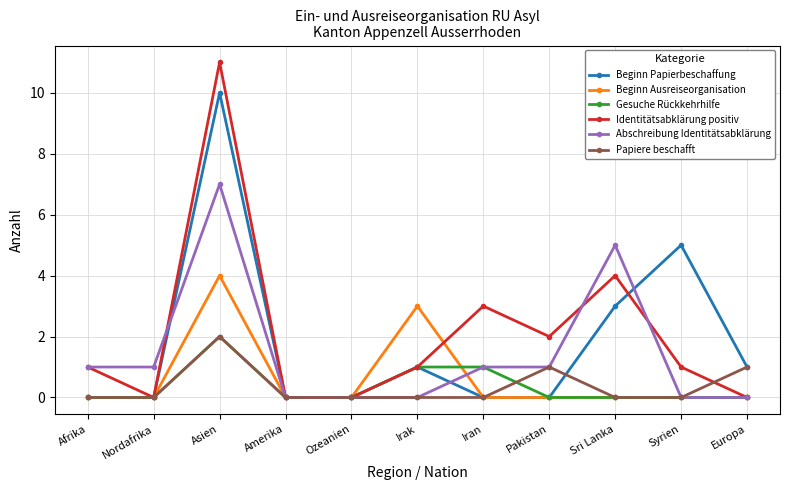

Between Amerika and Irak, which series saw the biggest shift?

Beginn Ausreiseorganisation